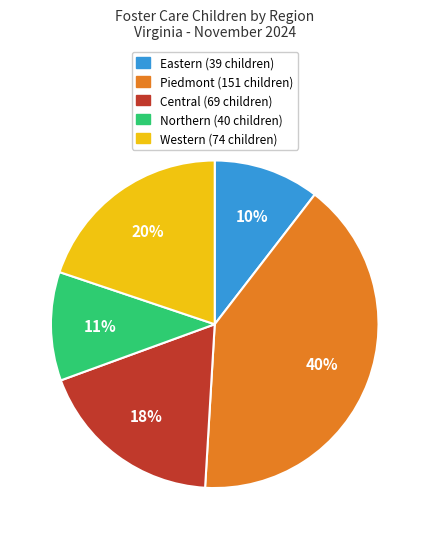

Which slice is the largest?

Piedmont